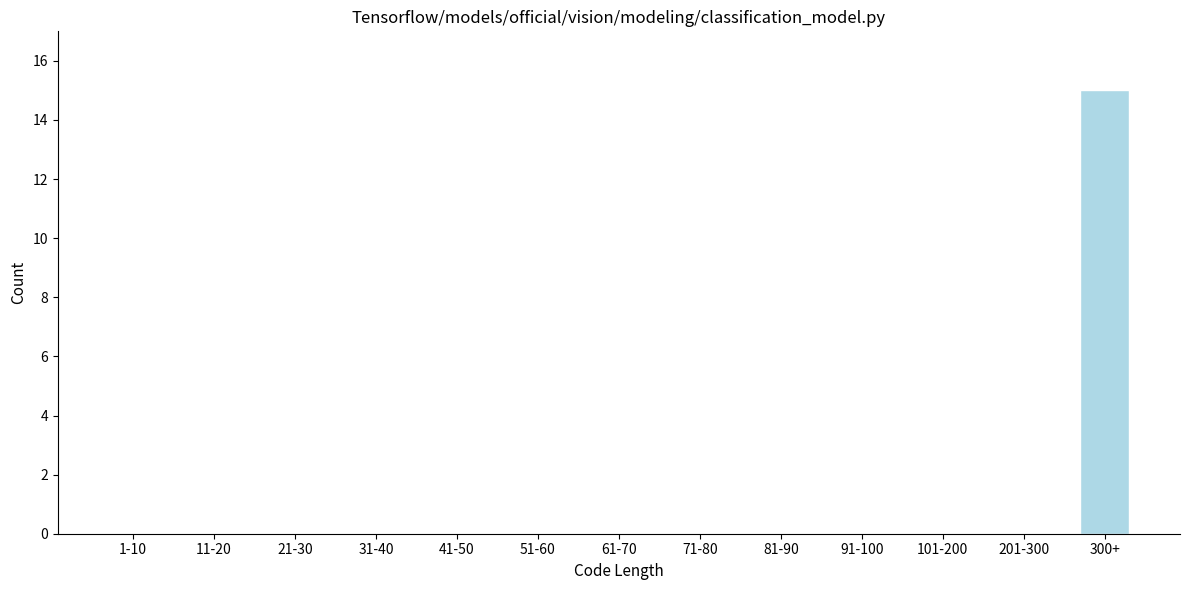

Reading left to right, extract all data points from this chart.

1-10=0	11-20=0	21-30=0	31-40=0	41-50=0	51-60=0	61-70=0	71-80=0	81-90=0	91-100=0	101-200=0	201-300=0	300+=15